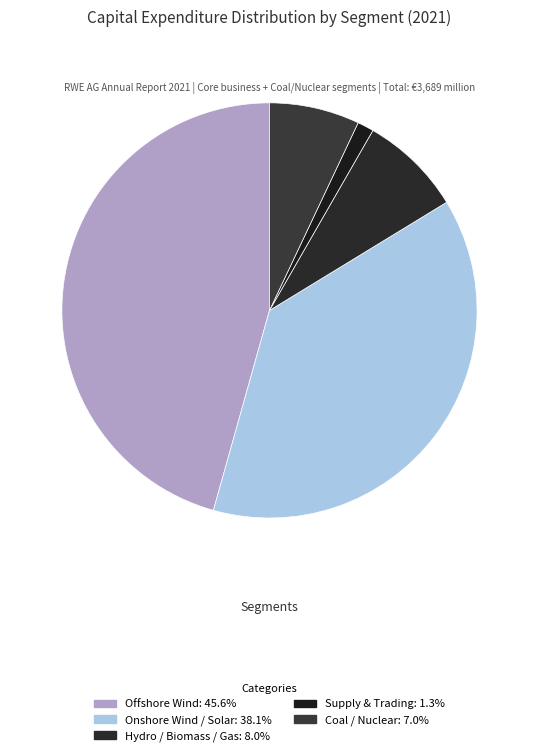

Is there any slice that represents more than half of the pie?

No